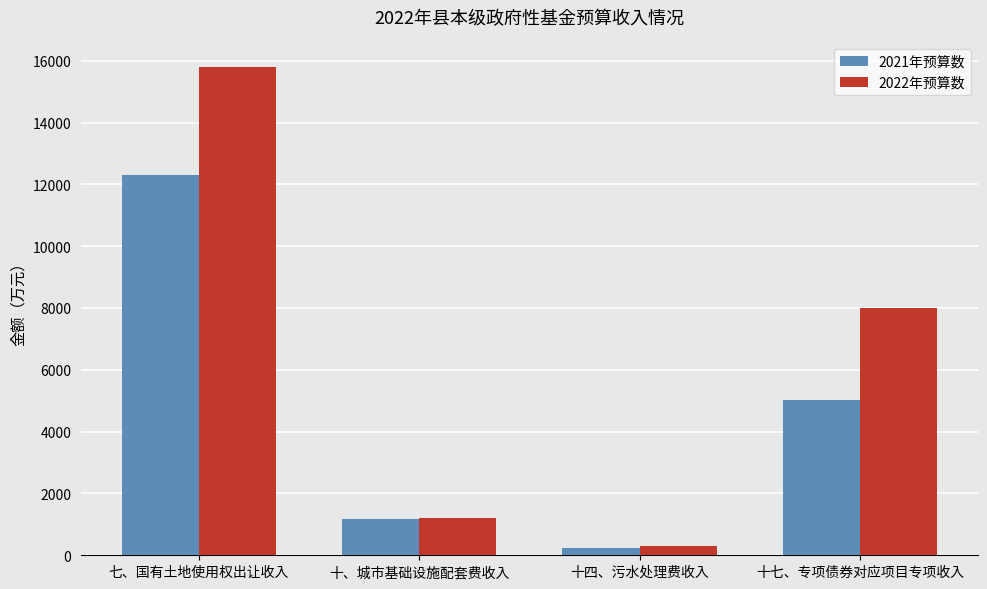

Which category has the highest value in the 2022年预算数 series?

七、国有土地使用权出让收入